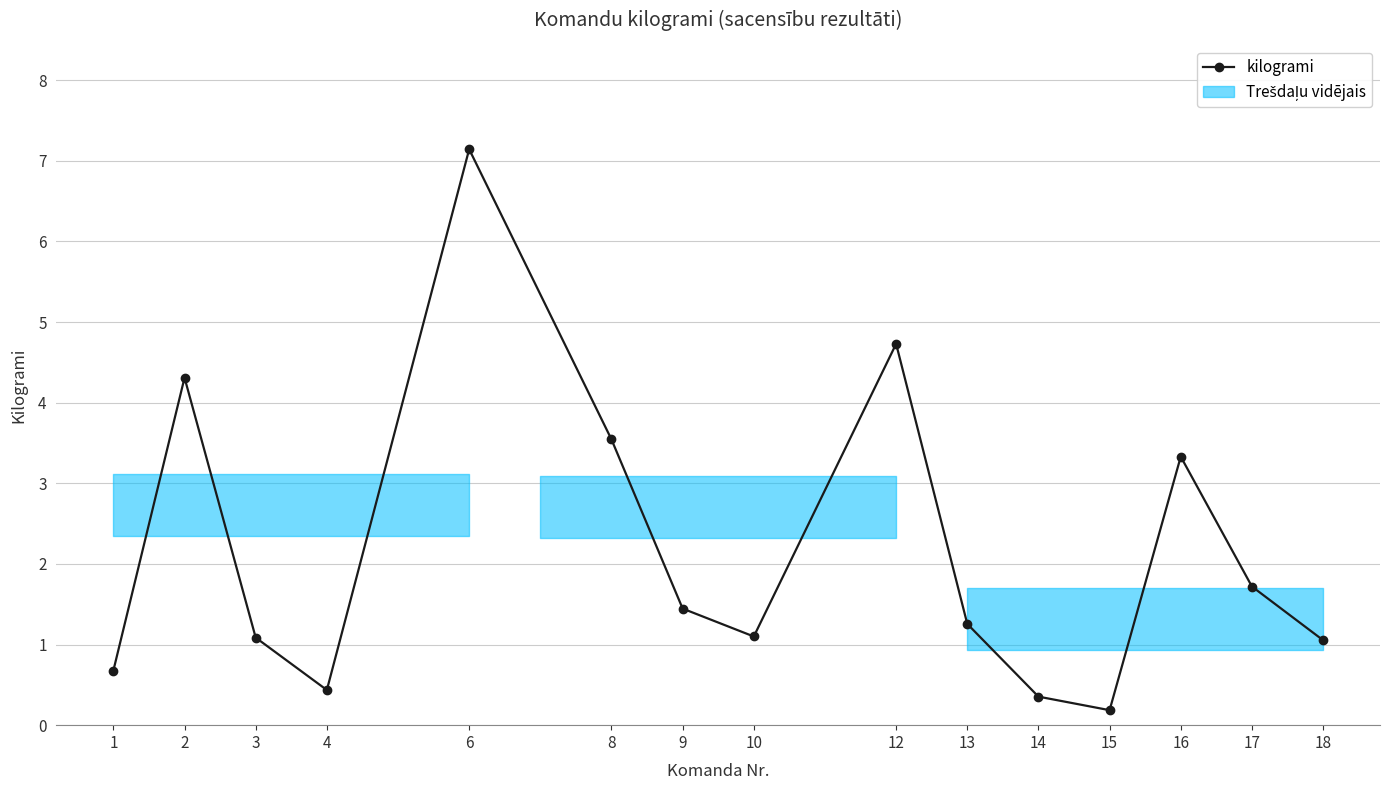

How many points are higher than both their immediate neighbors (excluding endpoints)?

4